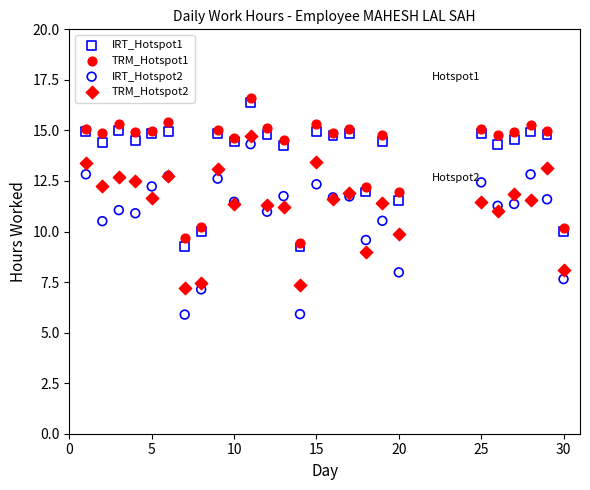

Which series contains the lowest Y value?

IRT_Hotspot2